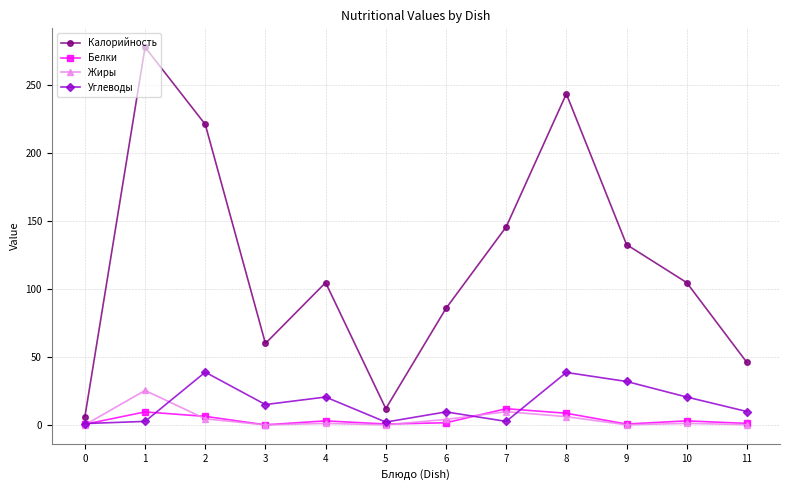

At which category is the sum across all series the highest?

1